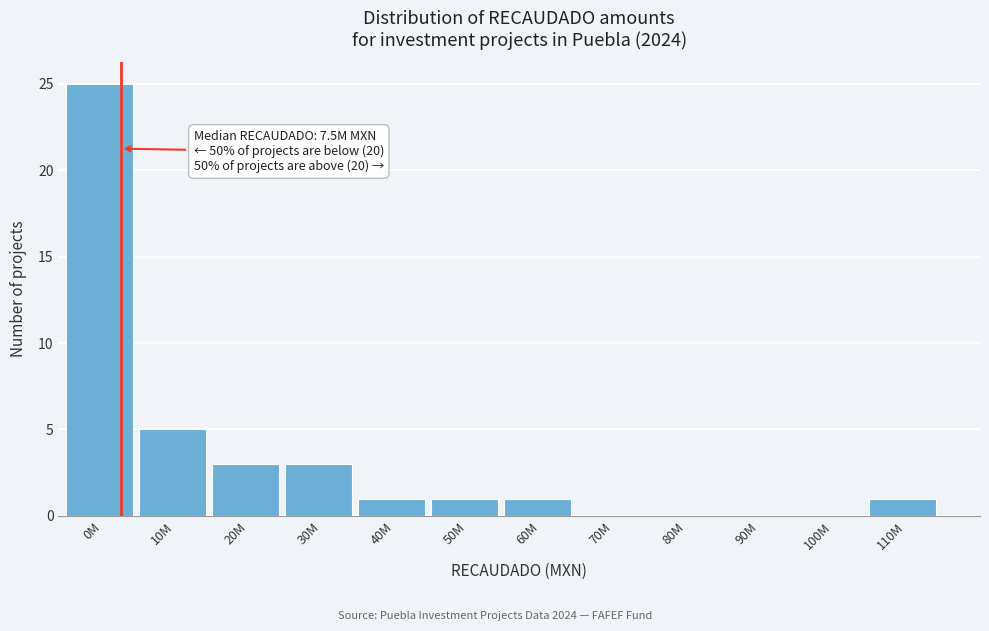

Reading right to left, list all the values displayed in this chart.

110M=1	100M=0	90M=0	80M=0	70M=0	60M=1	50M=1	40M=1	30M=3	20M=3	10M=5	0M=25